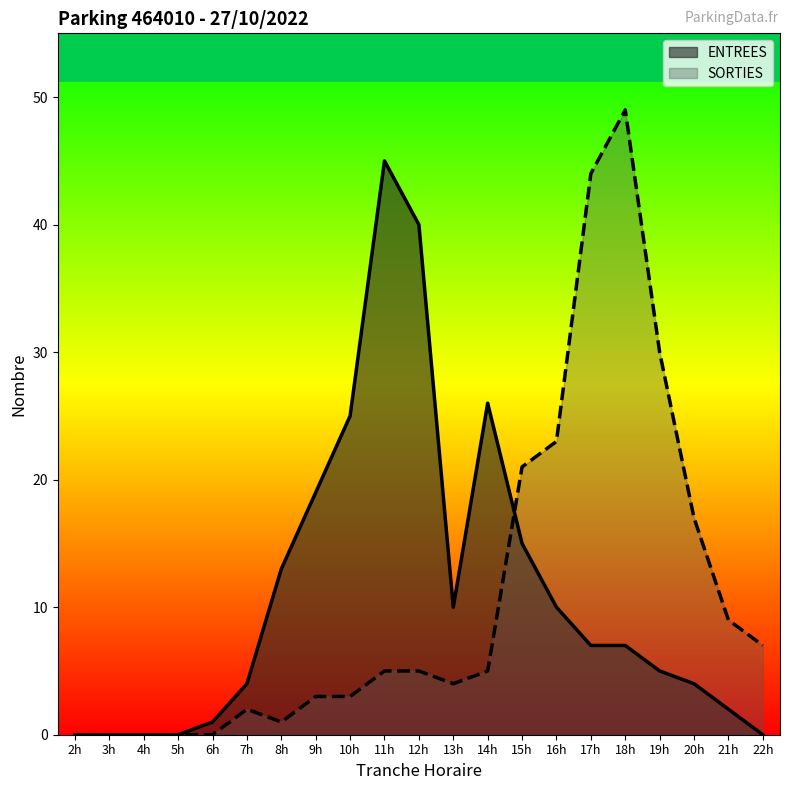

What is the average value of the ENTREES series?

11